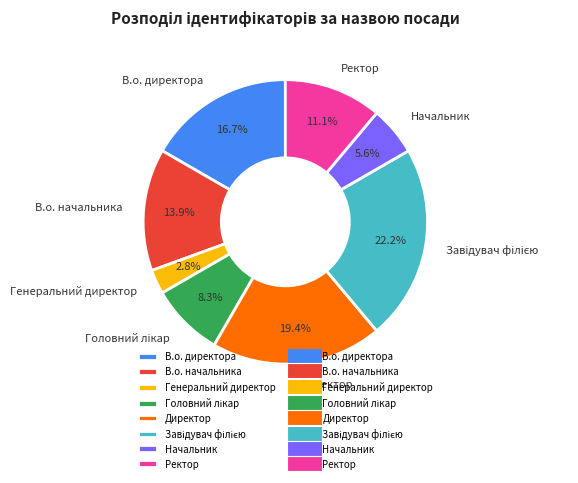

Which slice is the smallest?

Генеральний директор